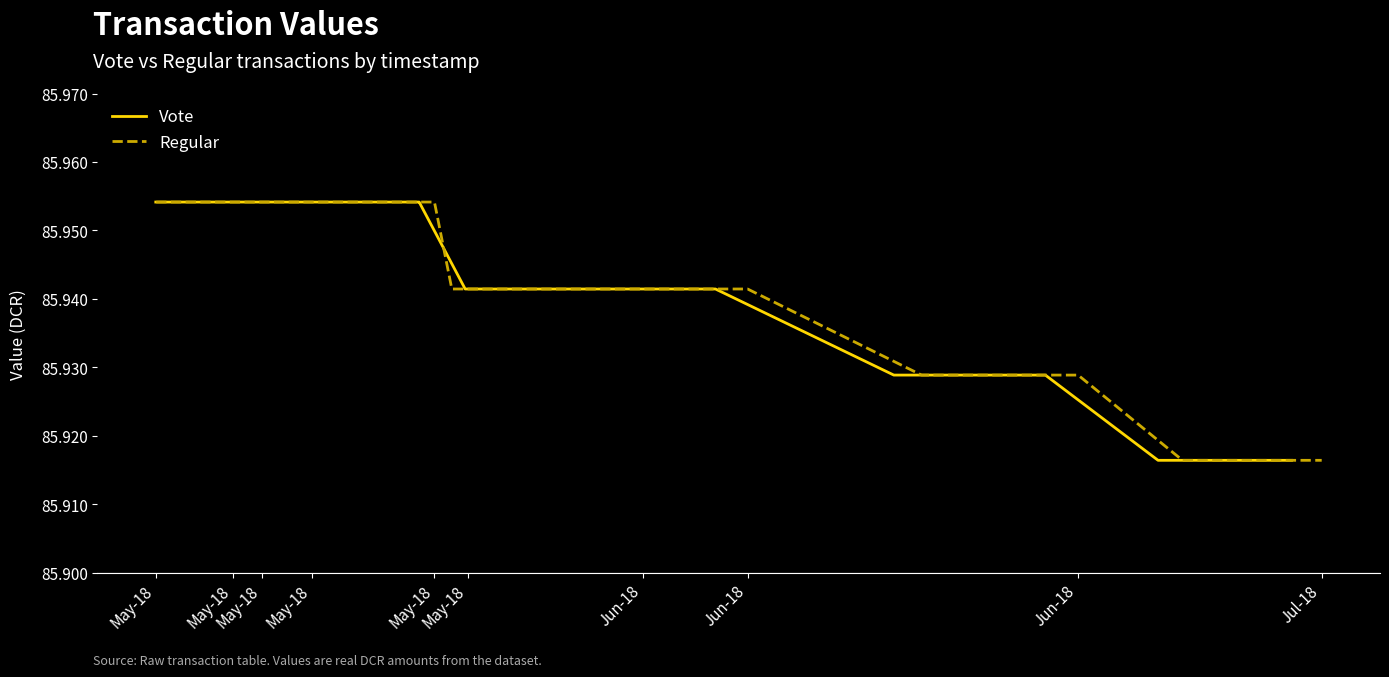

What is the label of the 9th point from the left?

Jun-18